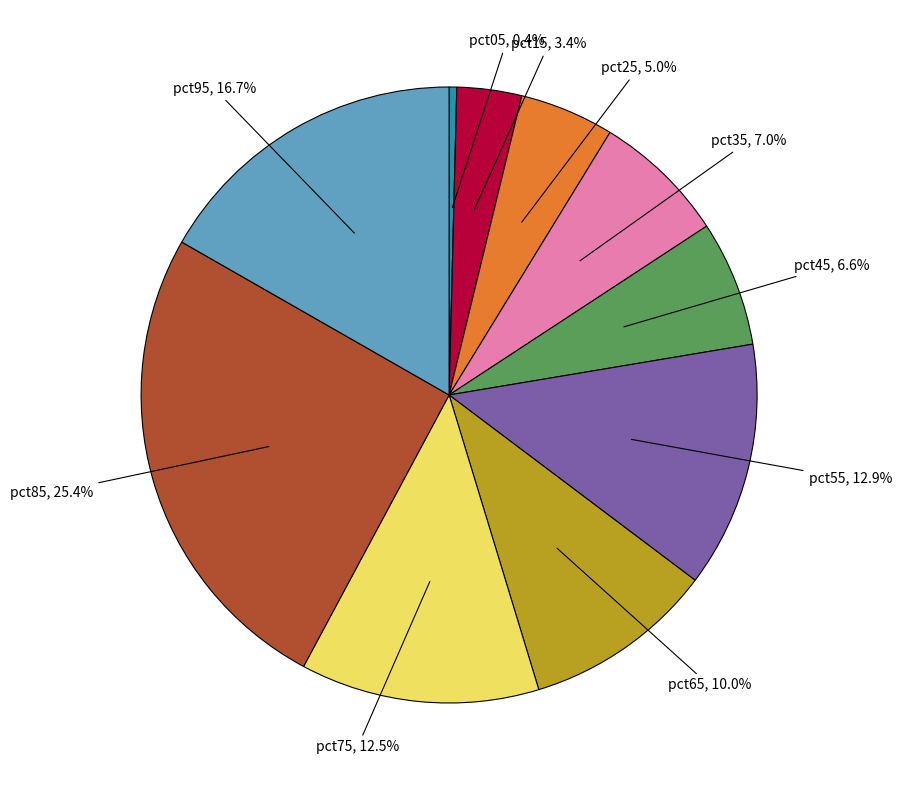

How many segments does this pie chart have?

10